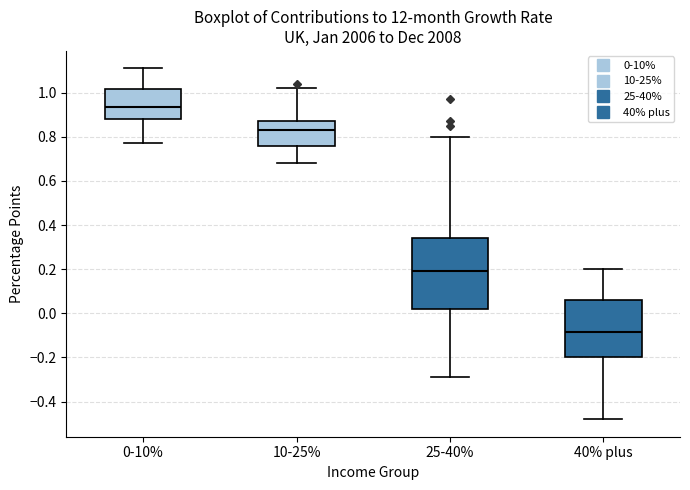

Reading left to right, read every box against the y-axis: the position of its median line, the range the box covers, and the ends of its whiskers. The values are not printed on the chart, so give them approximately, as read against the axis.

0-10%: median 0.94, box 0.88 to 1.02, whiskers 0.78 to 1.12
10-25%: median 0.84, box 0.76 to 0.88, whiskers 0.68 to 1.02
25-40%: median 0.20, box 0.02 to 0.34, whiskers -0.28 to 0.80
40% plus: median -0.08, box -0.20 to 0.06, whiskers -0.48 to 0.20